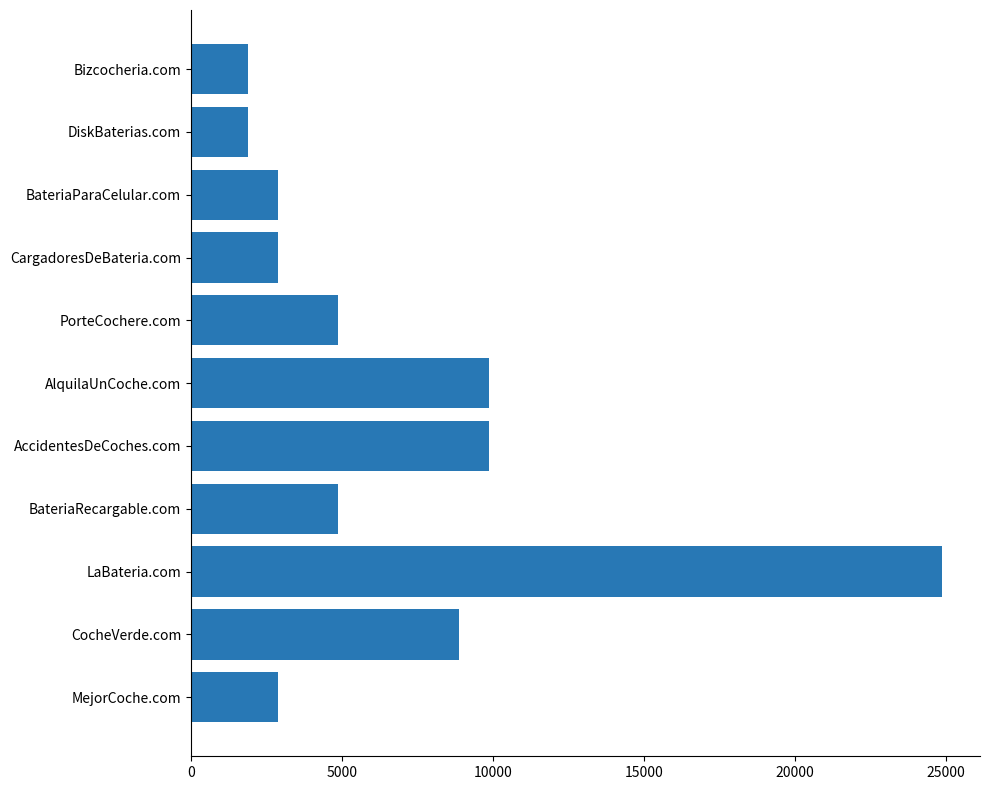

What is the average value?

6888